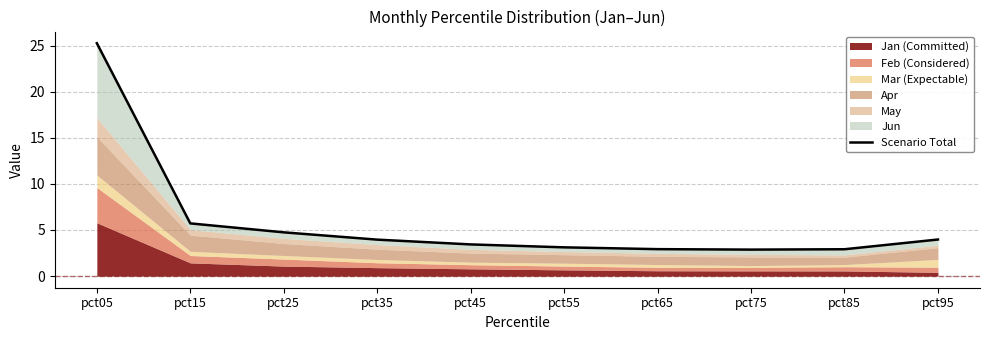

Which has a higher value, pct95 or pct25?

pct25